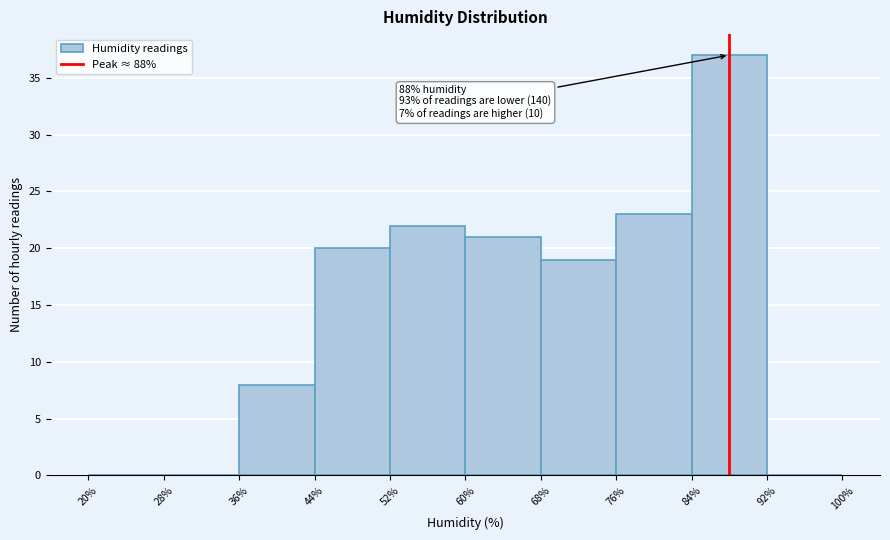

Over which range of the x-axis is the bar tallest?

84% to 92%